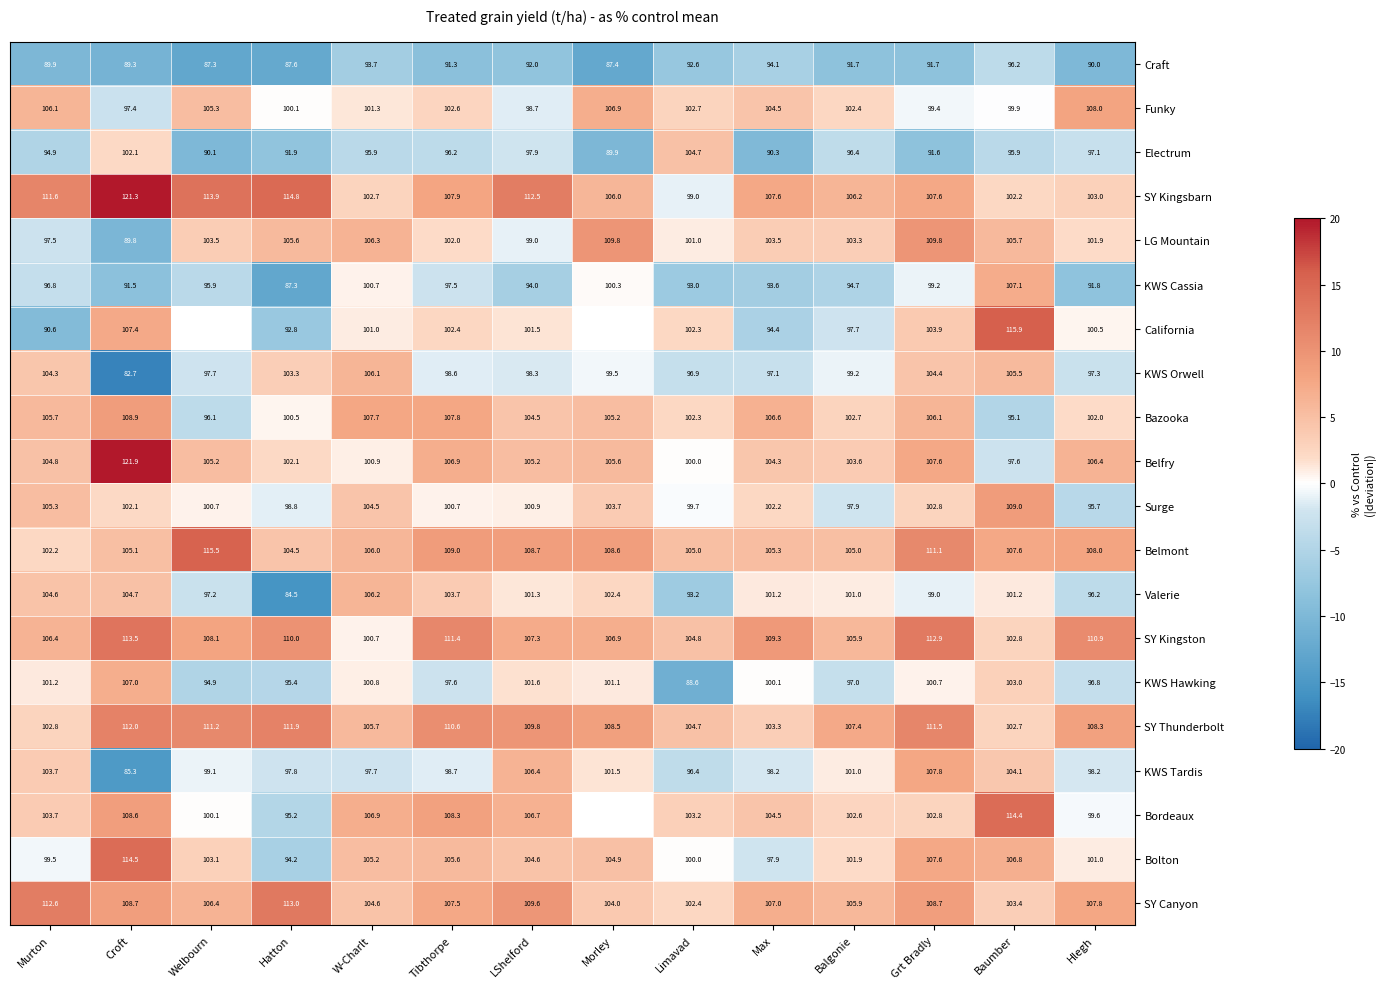

What is the spread (max minus min) of values at Balgonie?

15.7